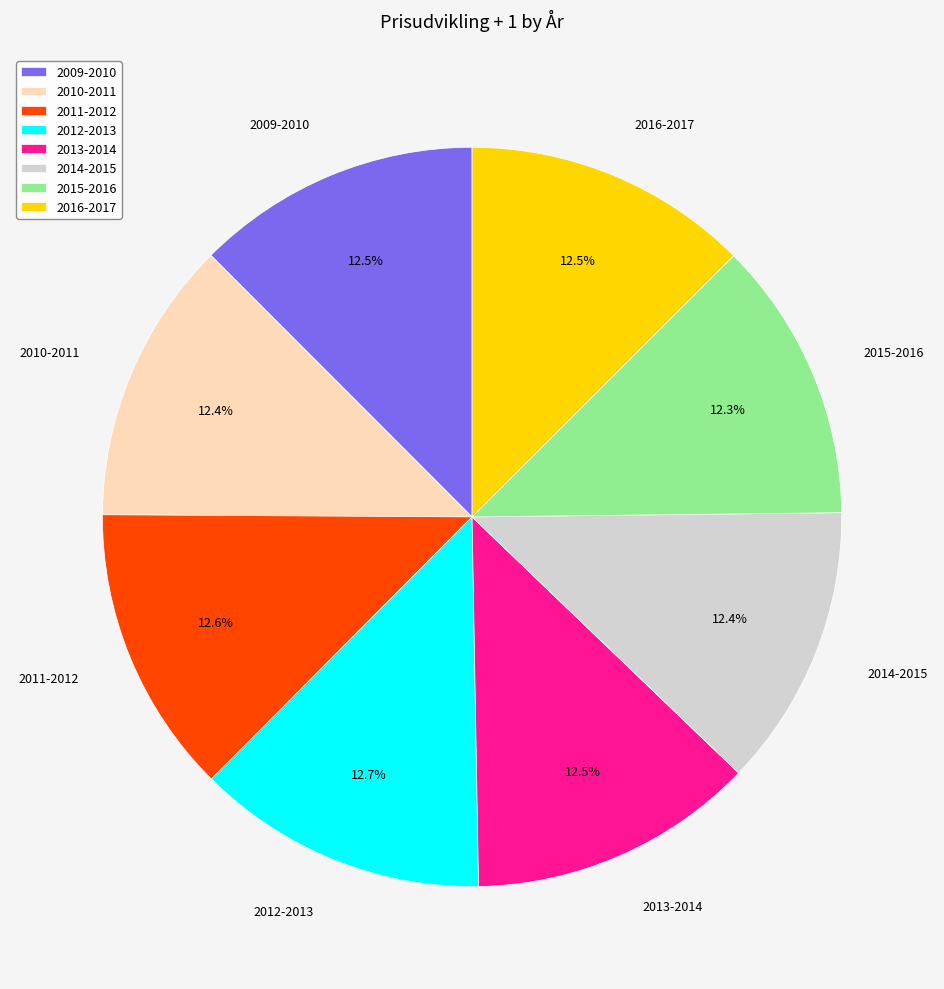

To the nearest percent, what is the combined percentage of 2009-2010 and 2015-2016?

25%